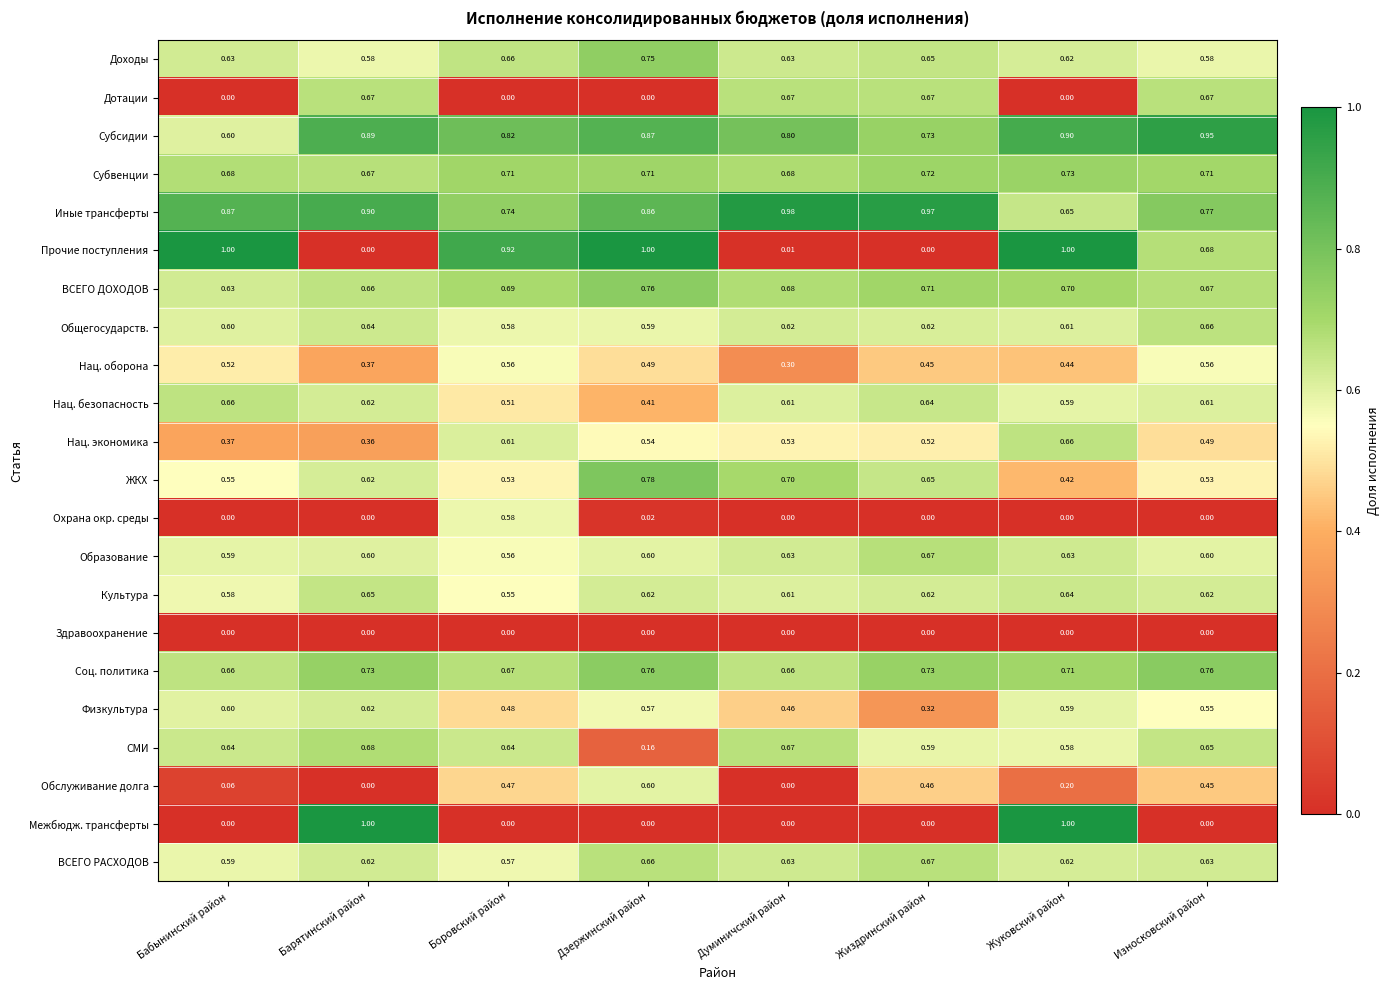

What is the spread (max minus min) of values at Жиздринский район?

1.0